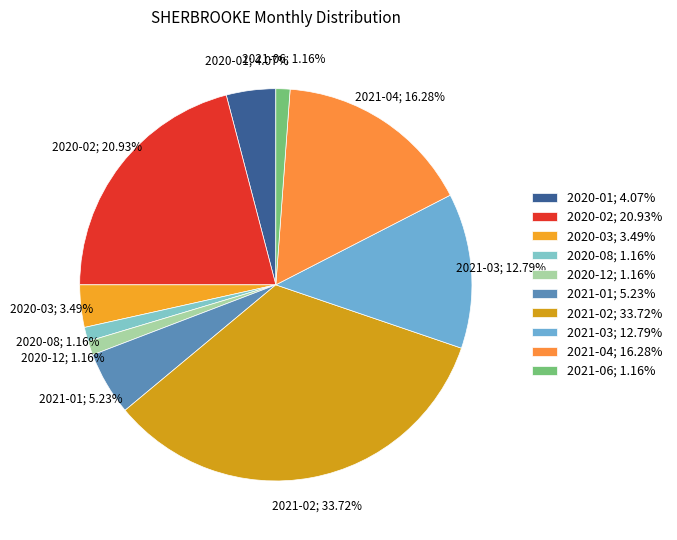

To the nearest percent, what is the difference between the largest and smallest slice percentages?

33%